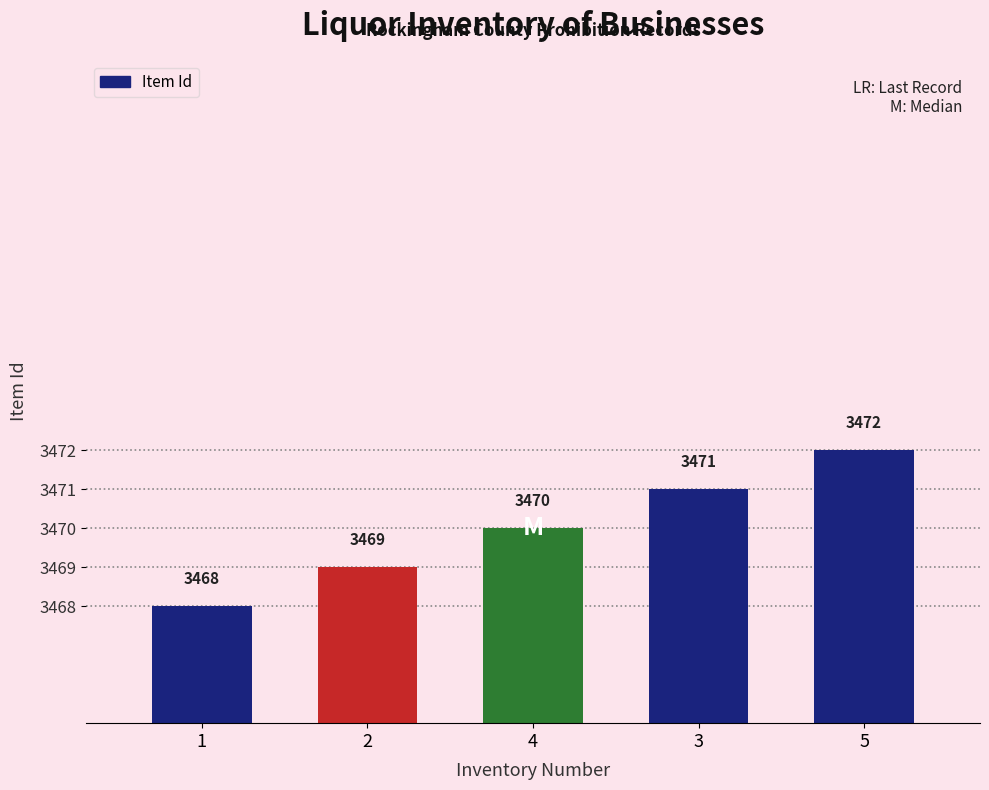

How many data points does each series have?

5